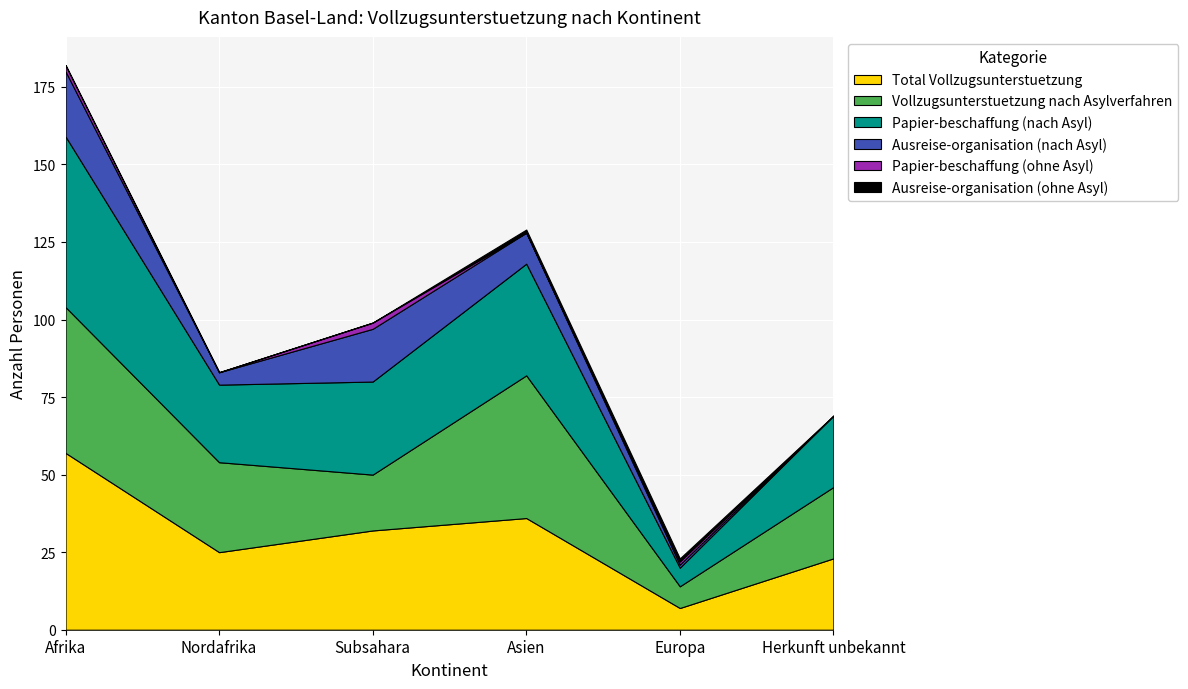

Reading left to right, transcribe all the data shown in this chart.

Total Vollzugsunterstuetzung: 57	25	32	36	7	23
Vollzugsunterstuetzung nach Asylverfahren: 47	29	18	46	7	23
Papier-beschaffung (nach Asyl): 55	25	30	36	6	23
Ausreise-organisation (nach Asyl): 21	4	17	10	1	0
Papier-beschaffung (ohne Asyl): 2	0	2	0	1	0
Ausreise-organisation (ohne Asyl): 0	0	0	1	1	0